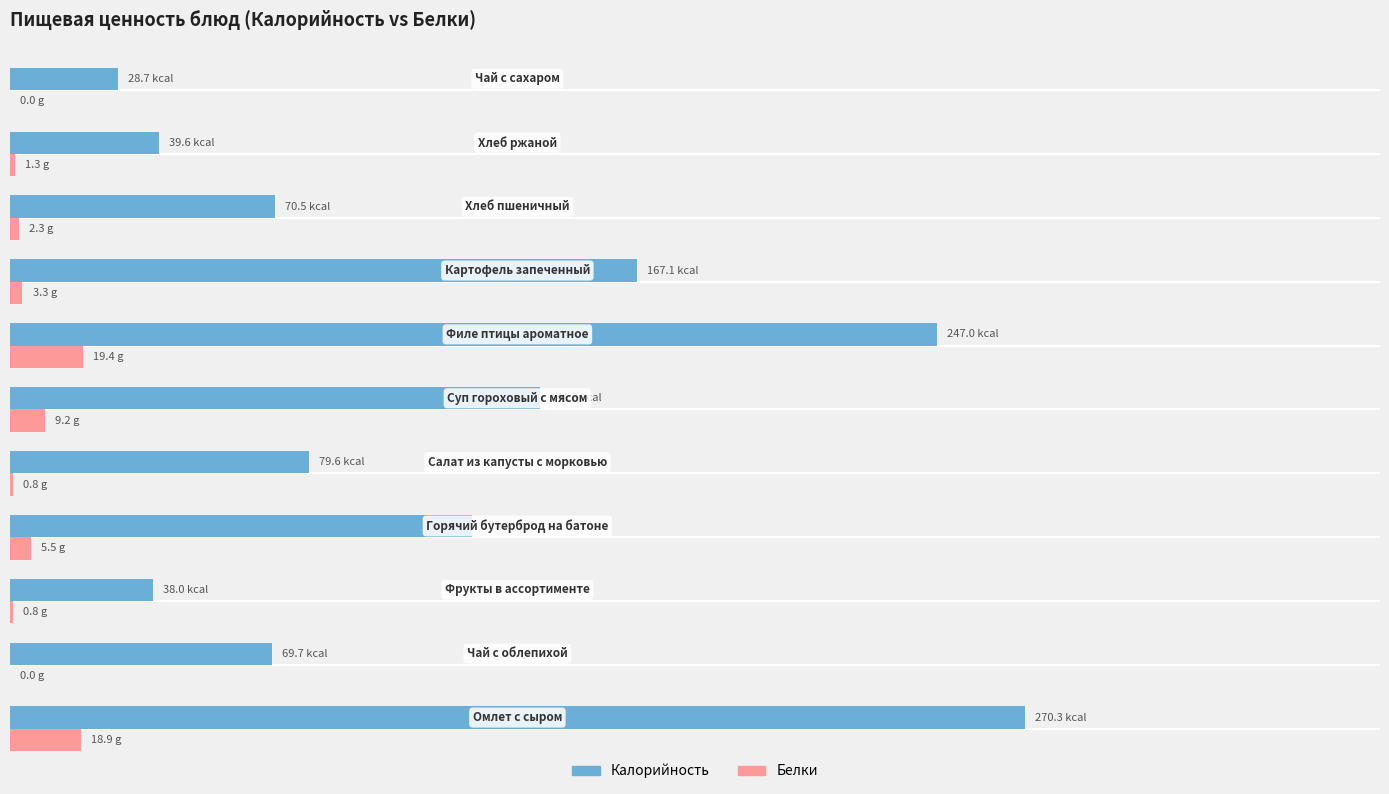

What are all the series names shown in the legend?

Калорийность, Белки